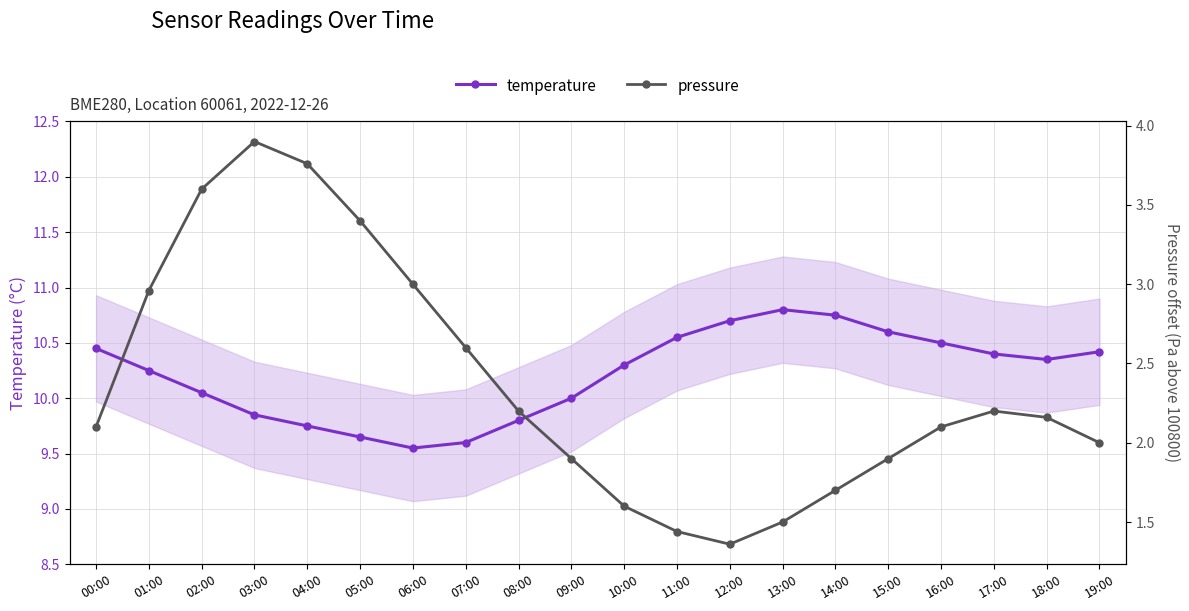

What is the difference between the temperature values at 03:00 and 19:00?

0.6